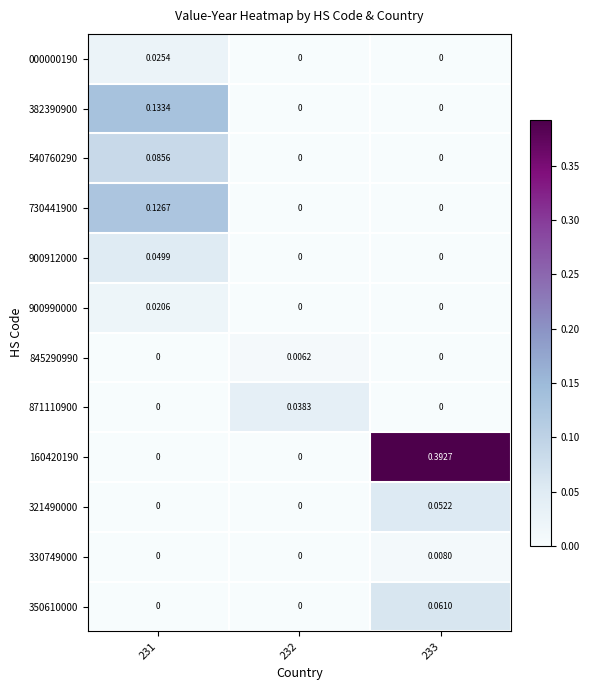

At which category is the sum across all series the highest?

233